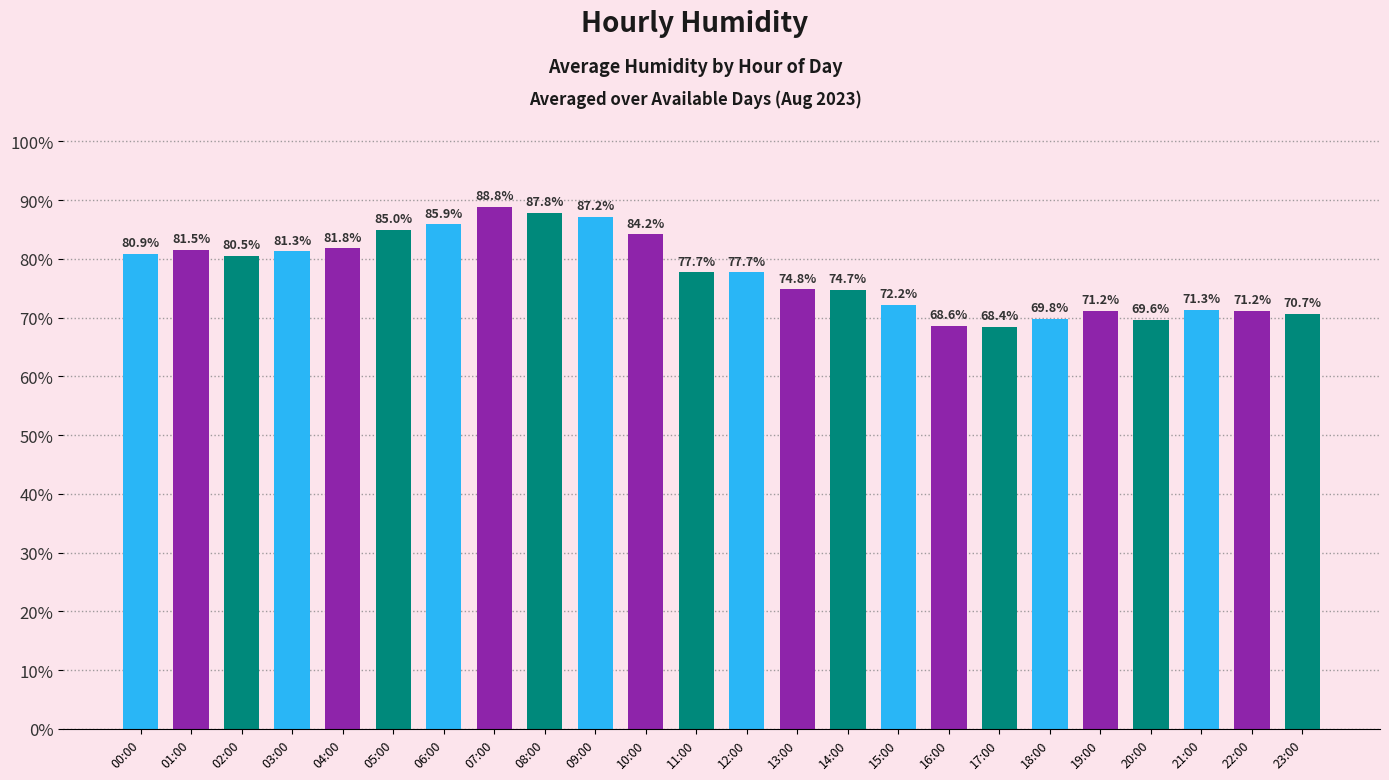

Are the bars grouped side by side (vs. stacked)?

No